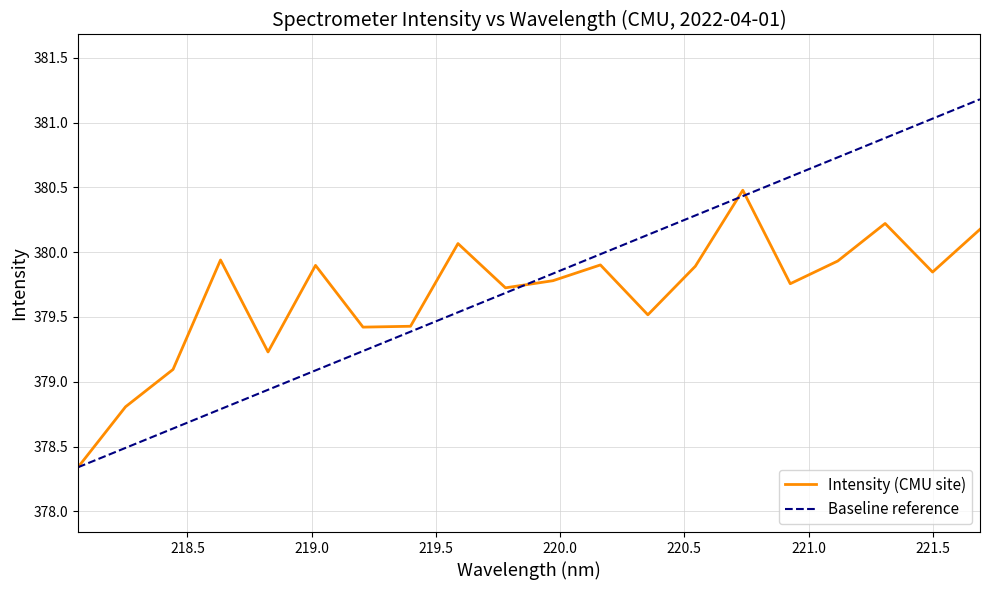

How many values in the Baseline reference series are below 379?

5